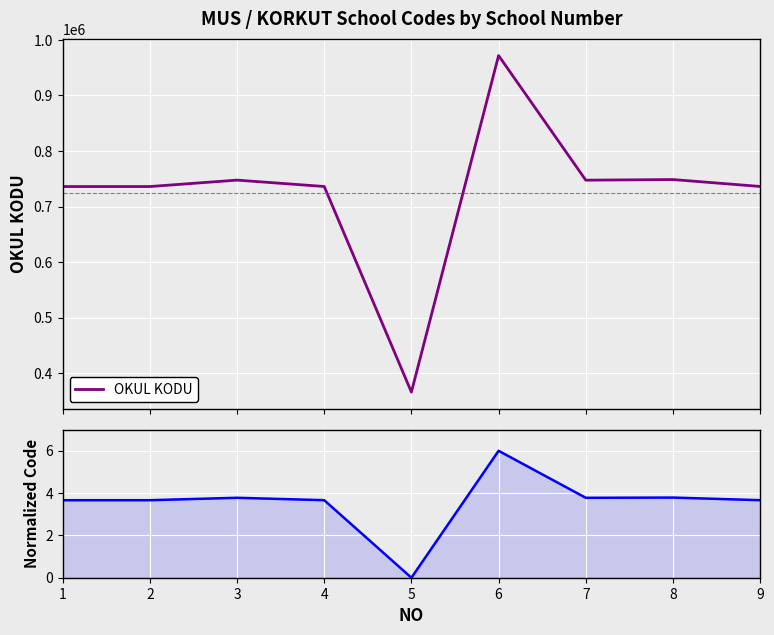

What is the sum of the OKUL KODU values at 8 and 3?

1496364.0